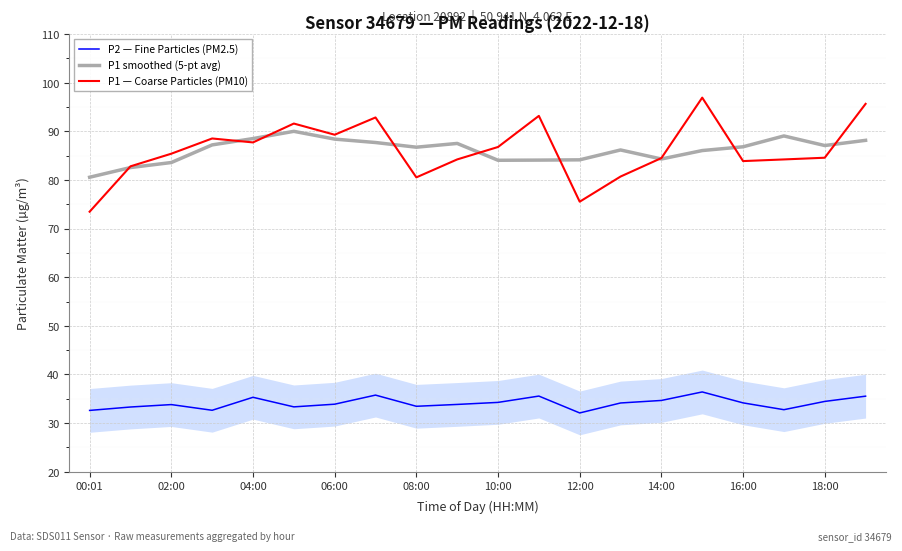

At which label does P1 — Coarse Particles (PM10) reach its minimum?

00:01